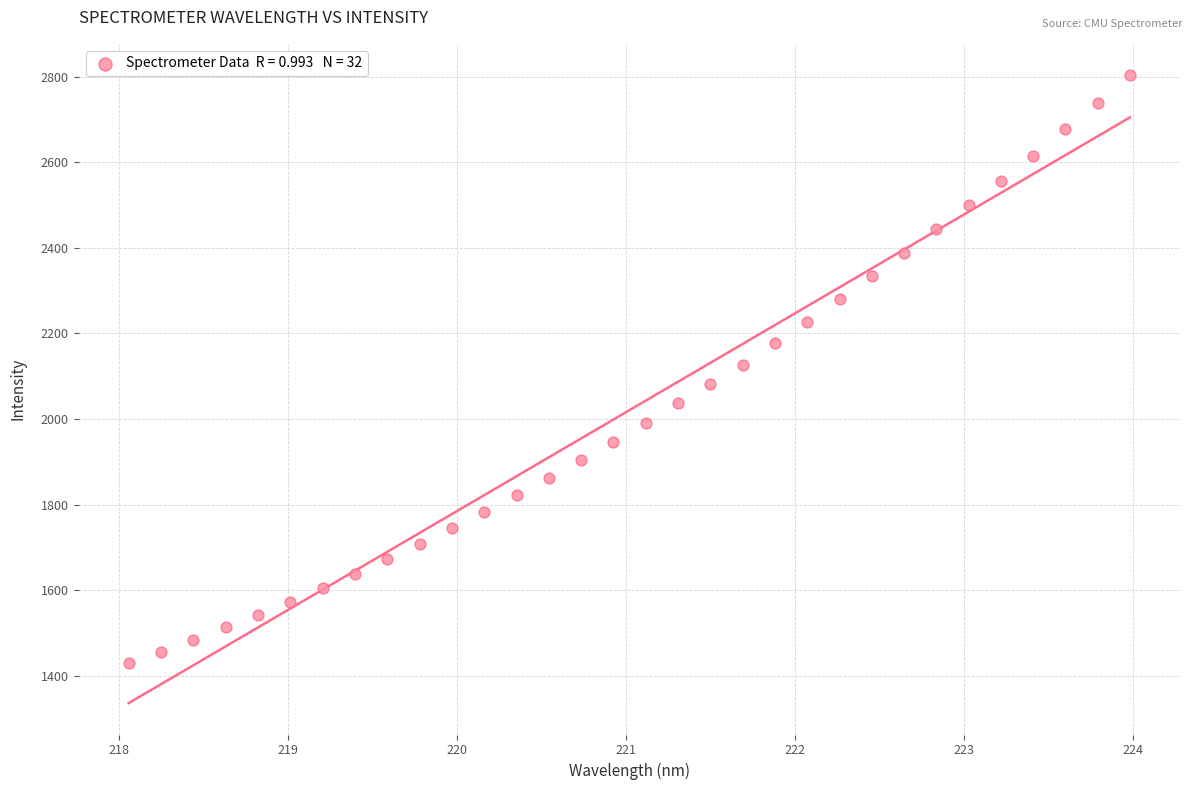

What is the range of X values (max minus min)?

5.9